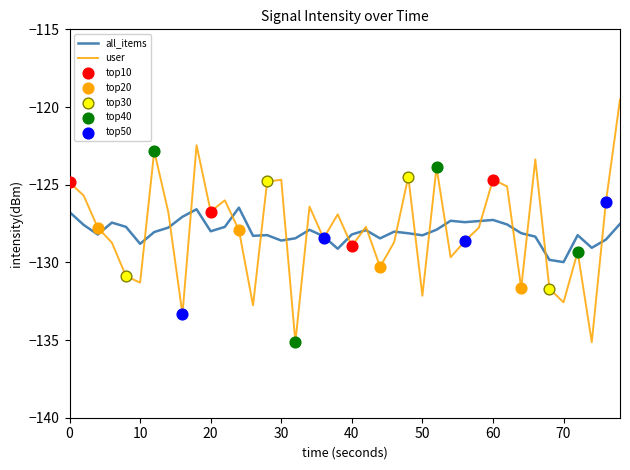

Which series has the widest spread of values?

user